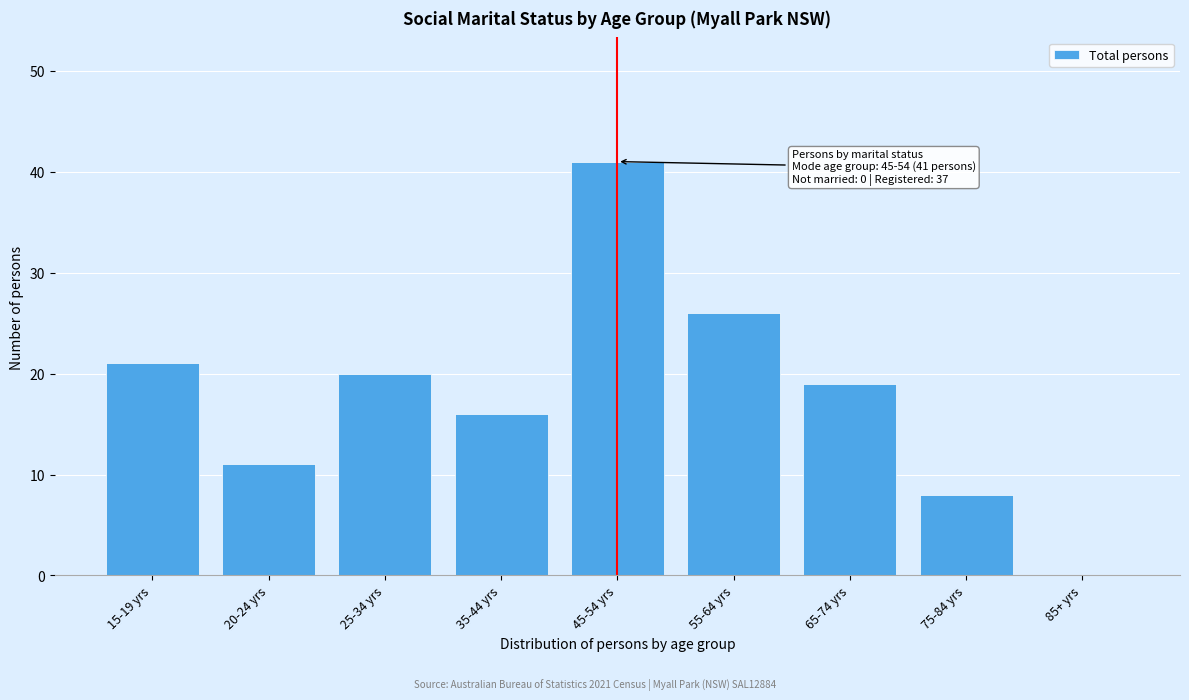

Reading left to right, transcribe all the data shown in this chart.

15-19 yrs=21	20-24 yrs=11	25-34 yrs=20	35-44 yrs=16	45-54 yrs=41	55-64 yrs=26	65-74 yrs=19	75-84 yrs=8	85+ yrs=0